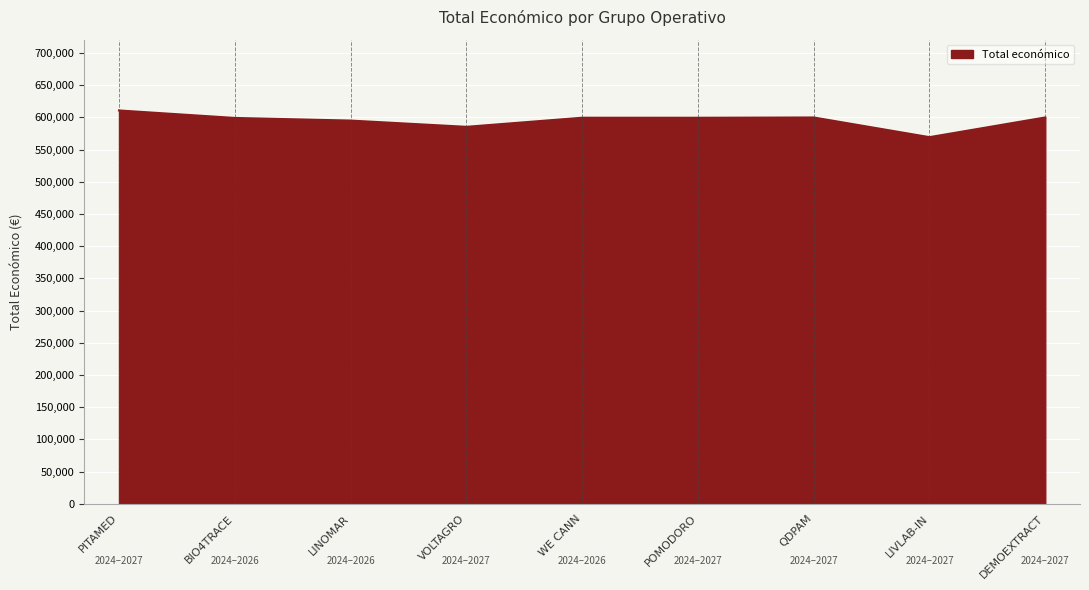

What is the sum of the values at VOLTAGRO and QDPAM?

1185446